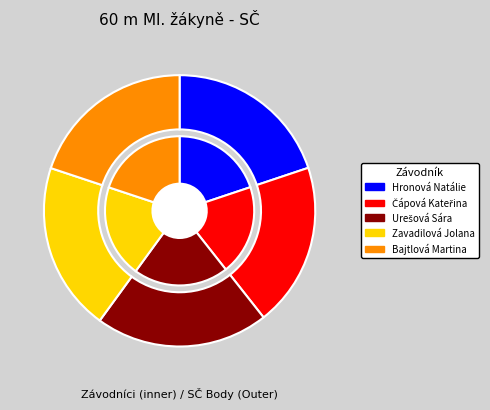

How many segments does this pie chart have?

5